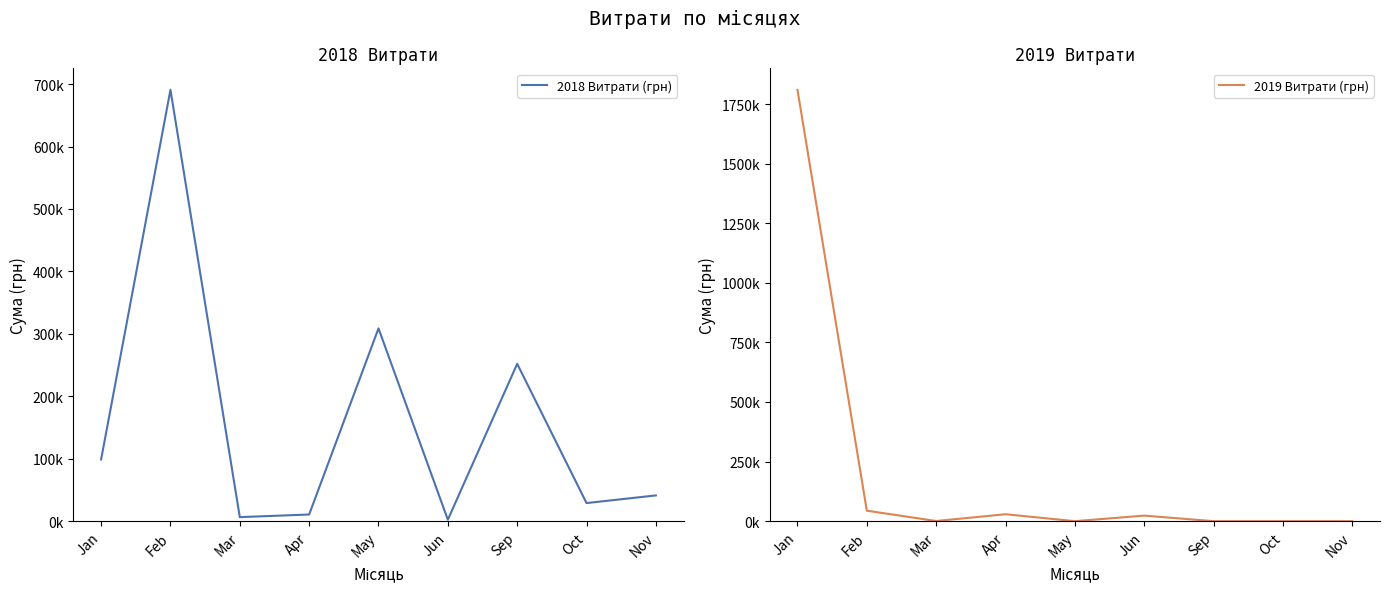

Which series ends up on top after the final intersection of 2019 Витрати (грн) and 2018 Витрати (грн)?

2018 Витрати (грн)